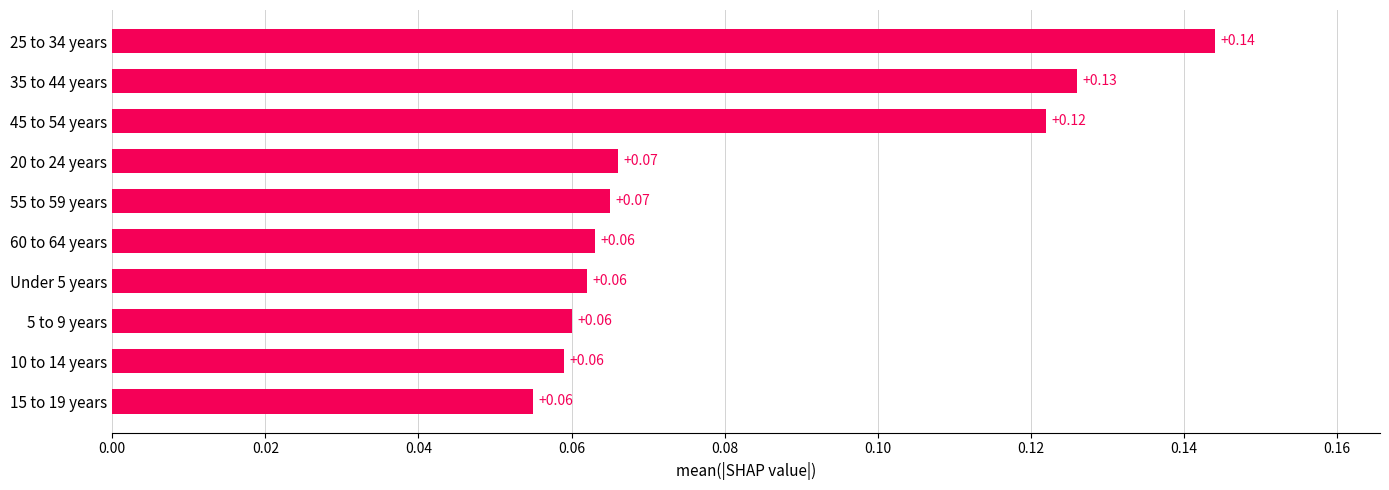

What is the change in value from 55 to 59 years to 25 to 34 years?

+0.1